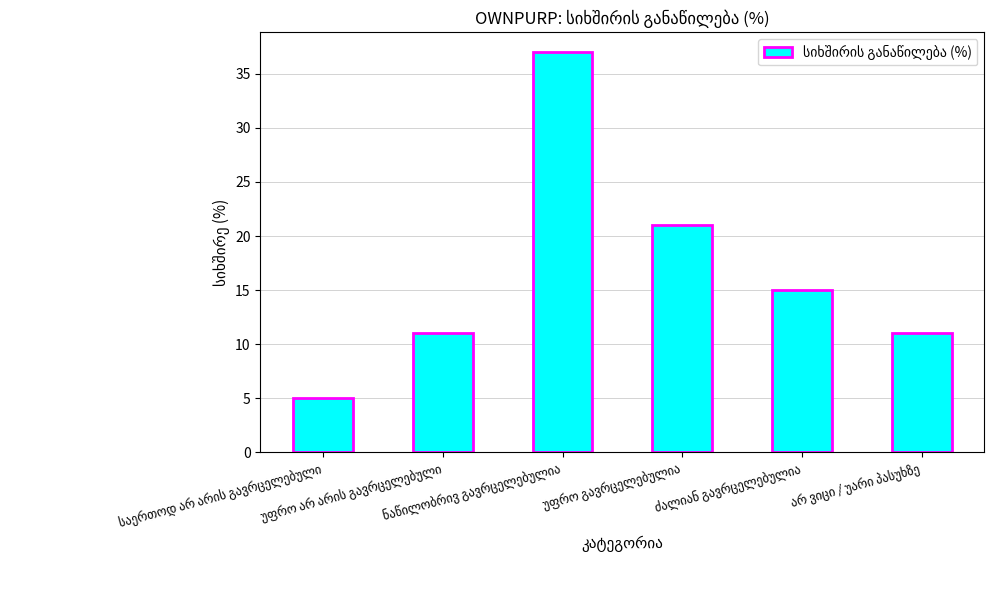

How many values are below 15?

3